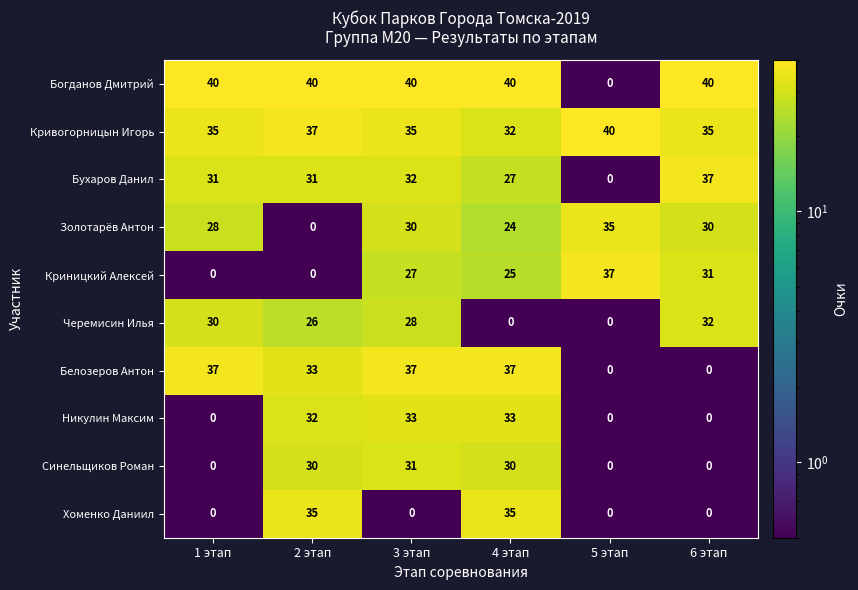

Is it true that Кривогорницын Игорь equals 40 at 5 этап?

True